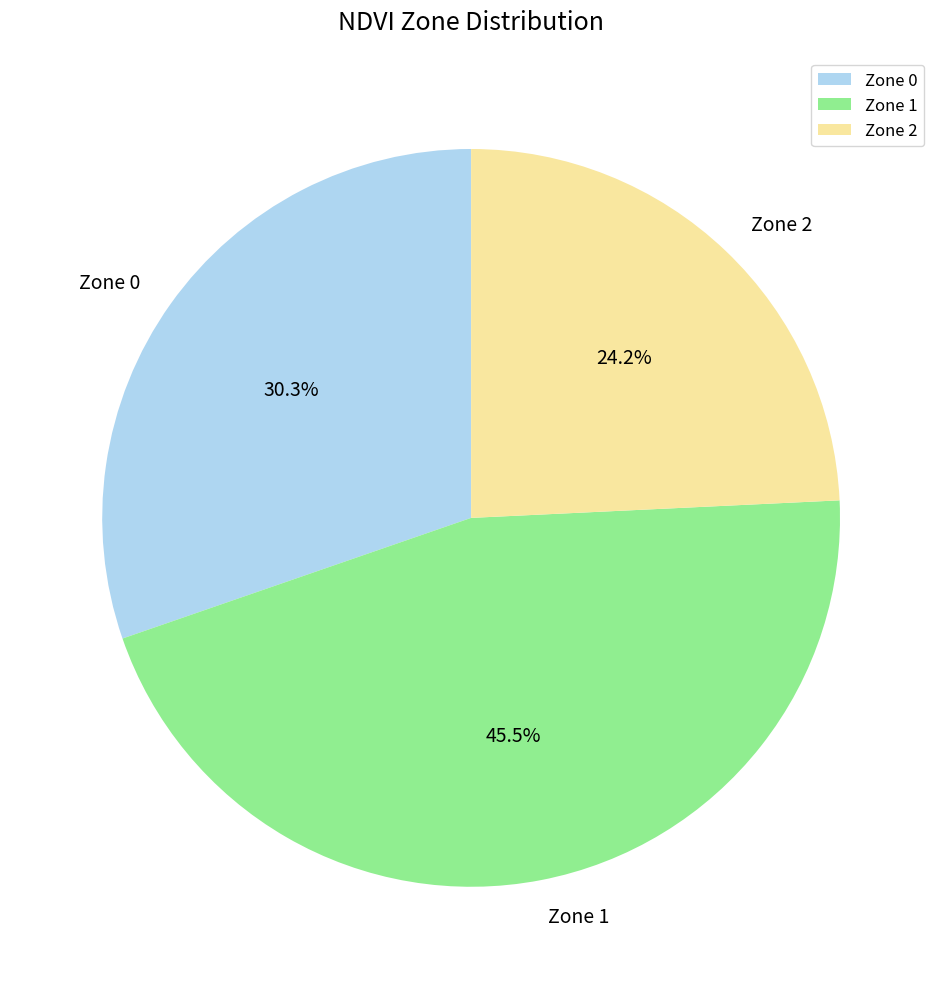

To the nearest percent, what percentage of the pie is Zone 0?

30%